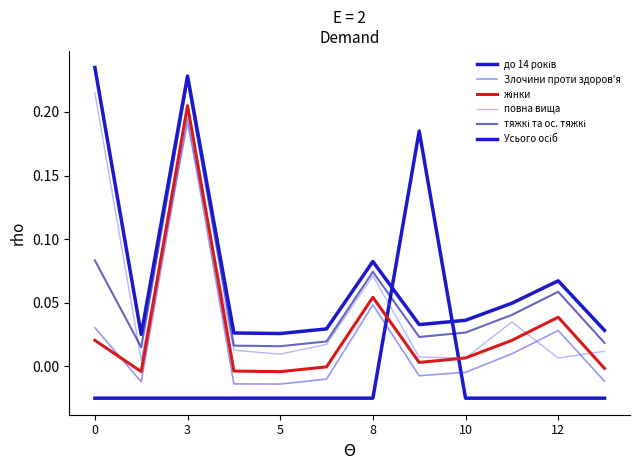

Is this an area chart (filled region under the line)?

No